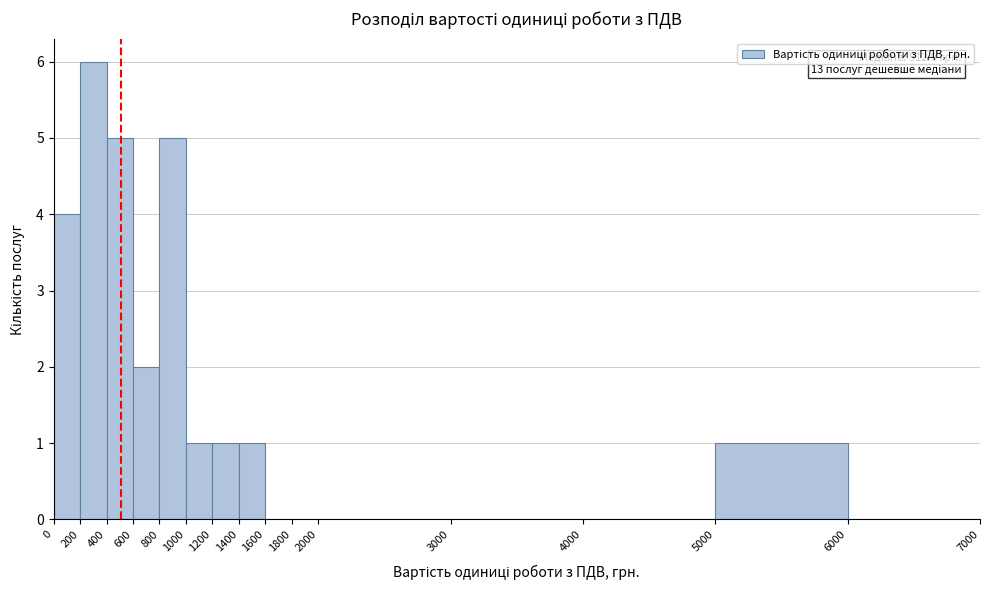

Which range on the x-axis has the tallest bar?

200 to 400